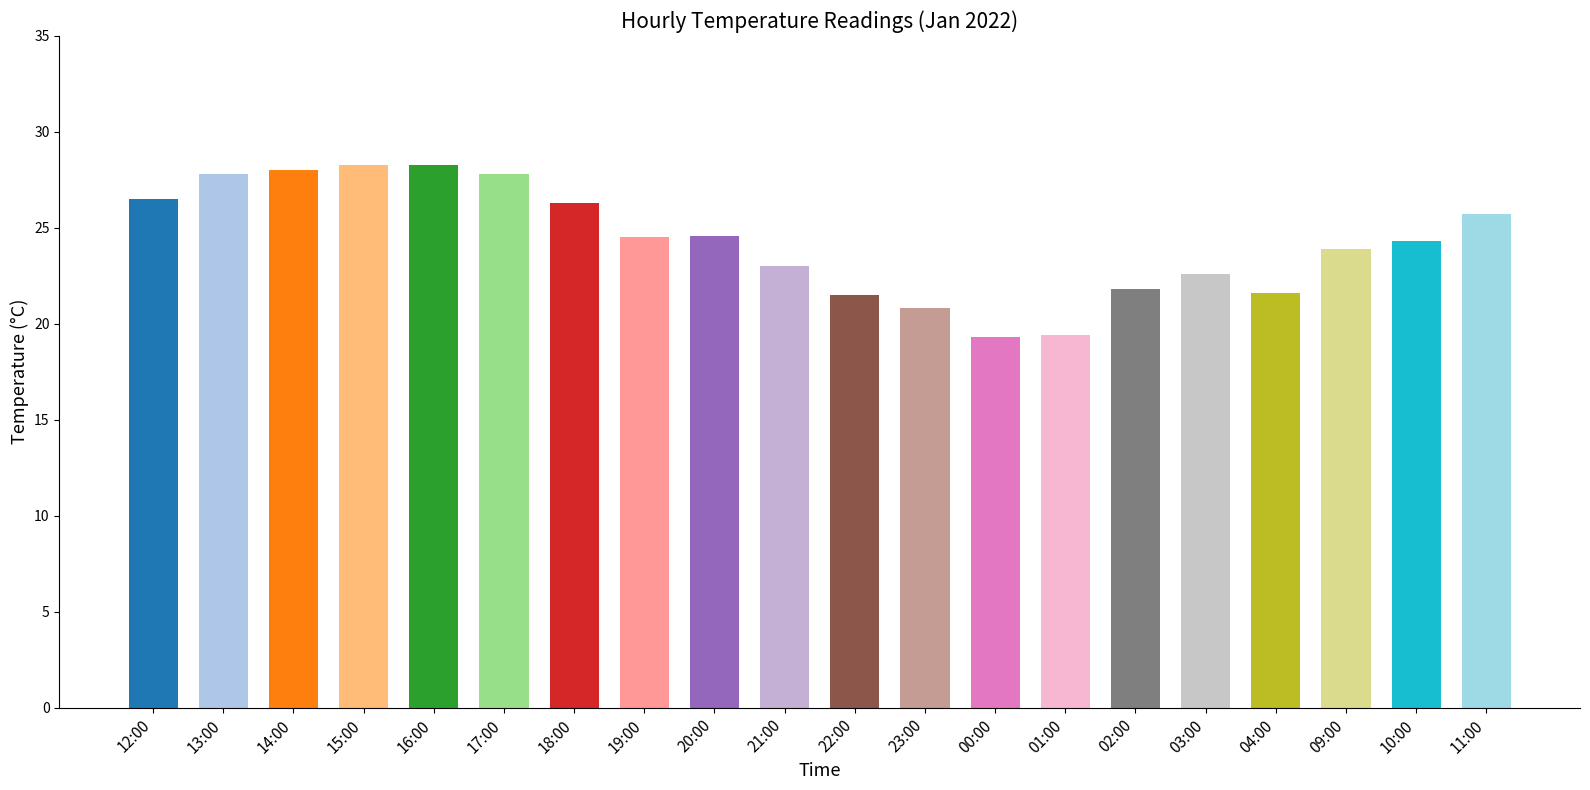

Is it true that the value at 04:00 is 21.6?

True